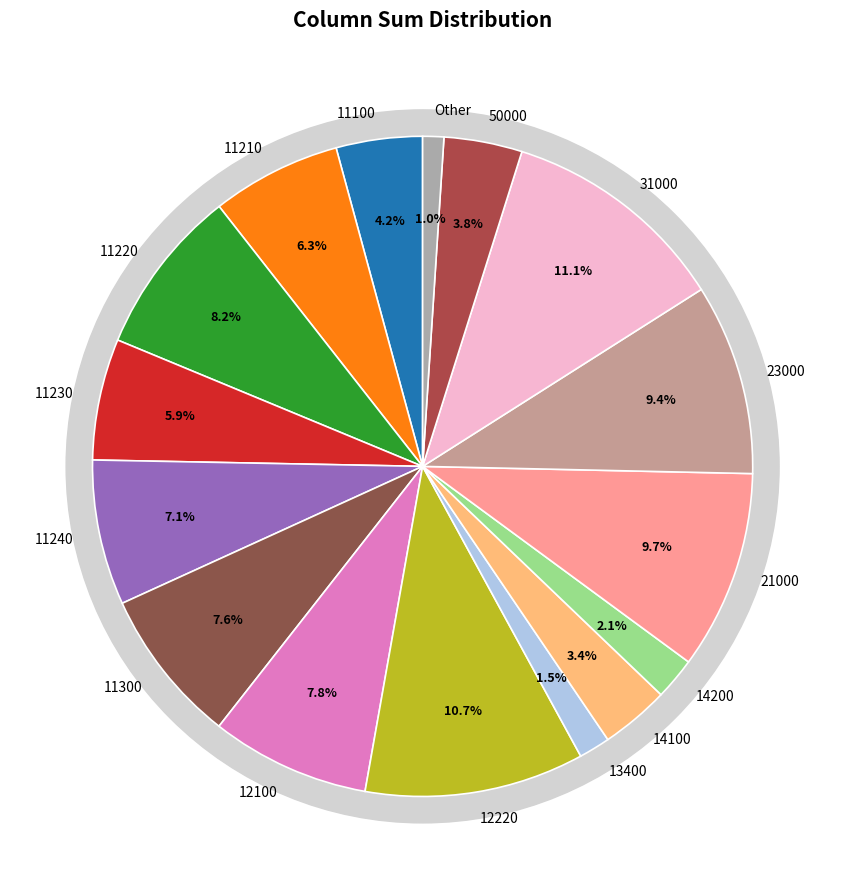

Which slice is the largest?

31000